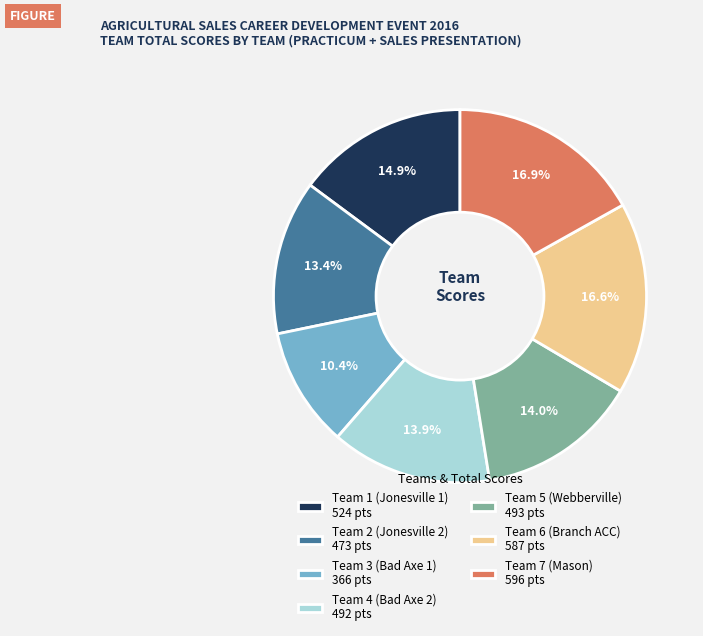

Approximately how many times larger is the value at Team 3 (Bad Axe 1) 366 pts compared to Team 6 (Branch ACC) 587 pts?

0.6